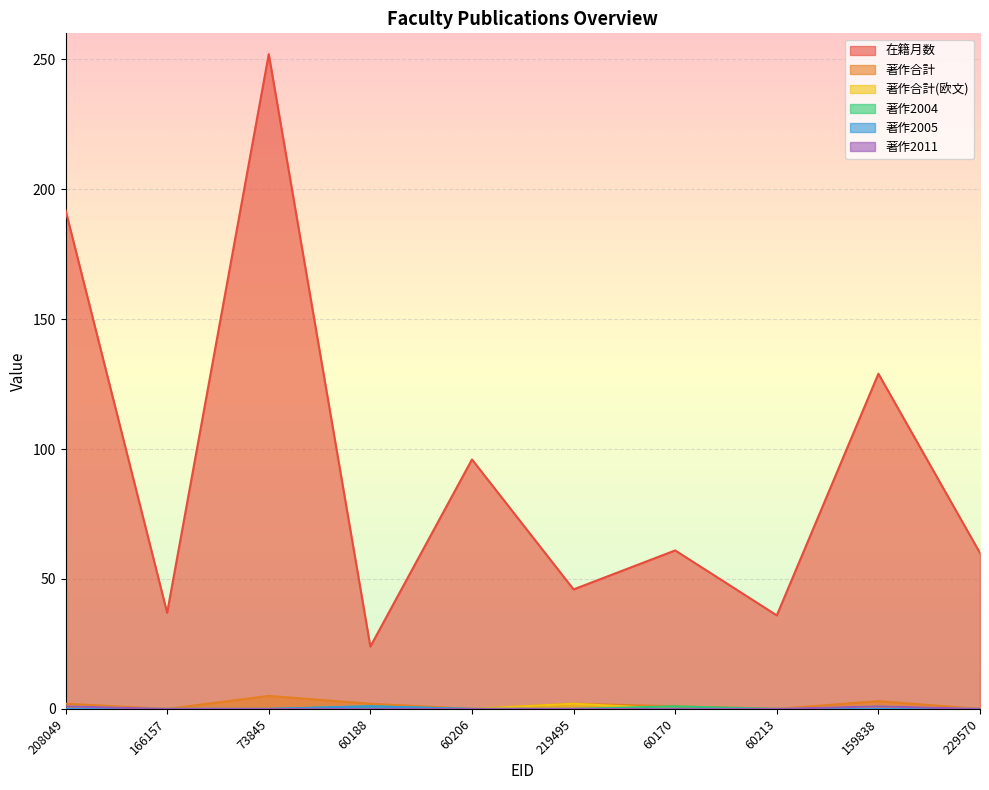

At which label does 著作合計 first exceed 2?

73845